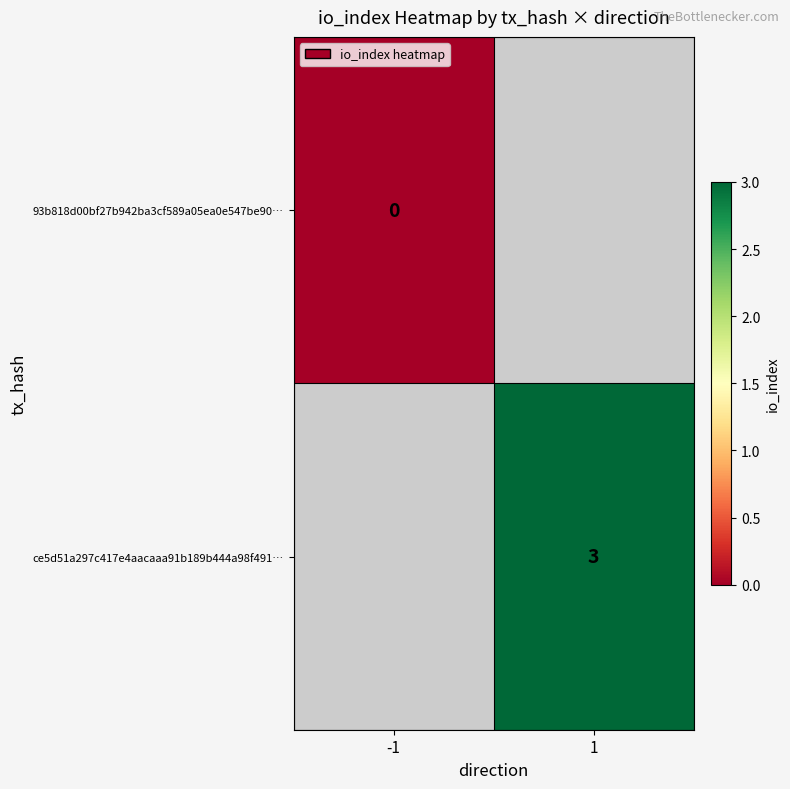

The ce5d51a297c417e4aacaaa91b189b444a98f491… series shows 2 at 1. True or false?

False